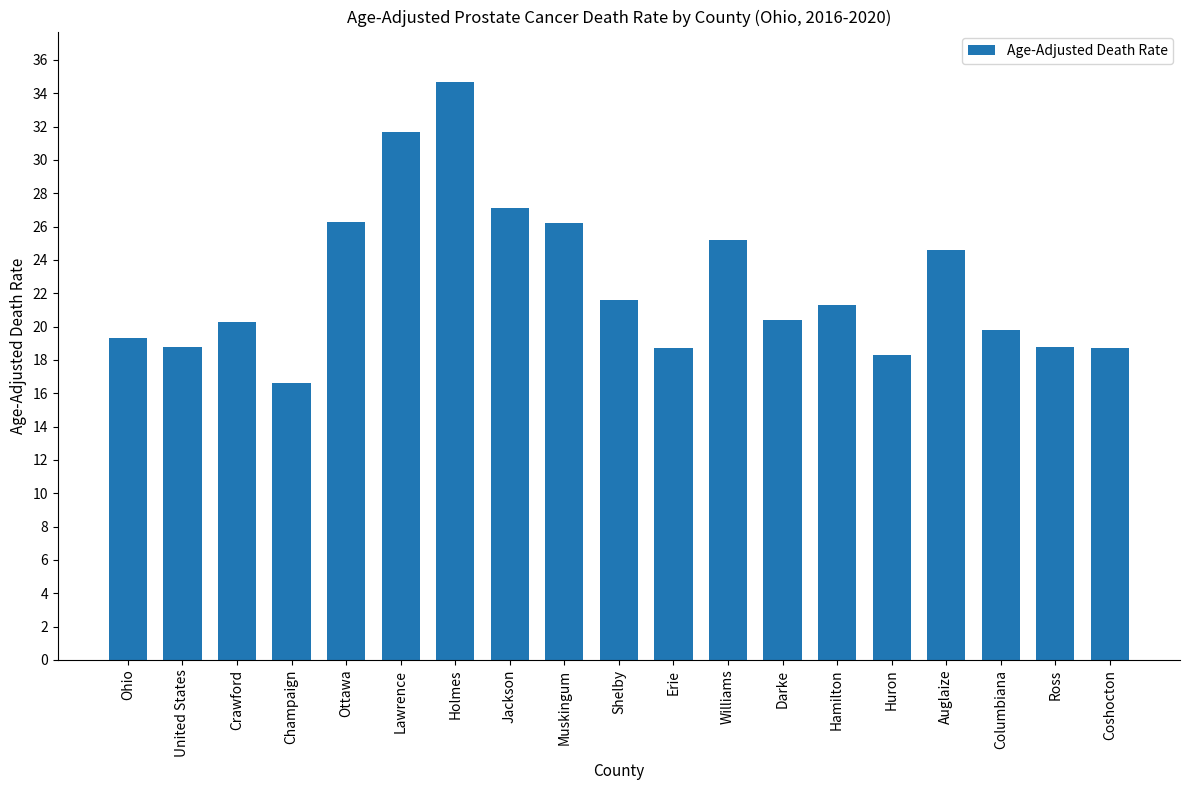

At which label does the data first exceed 20?

Crawford